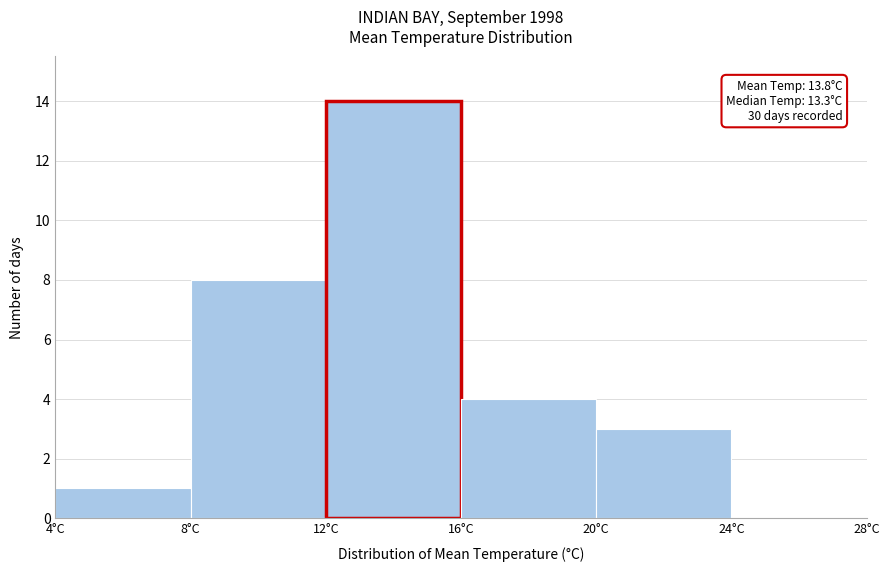

Which range on the x-axis has the tallest bar?

12 to 16